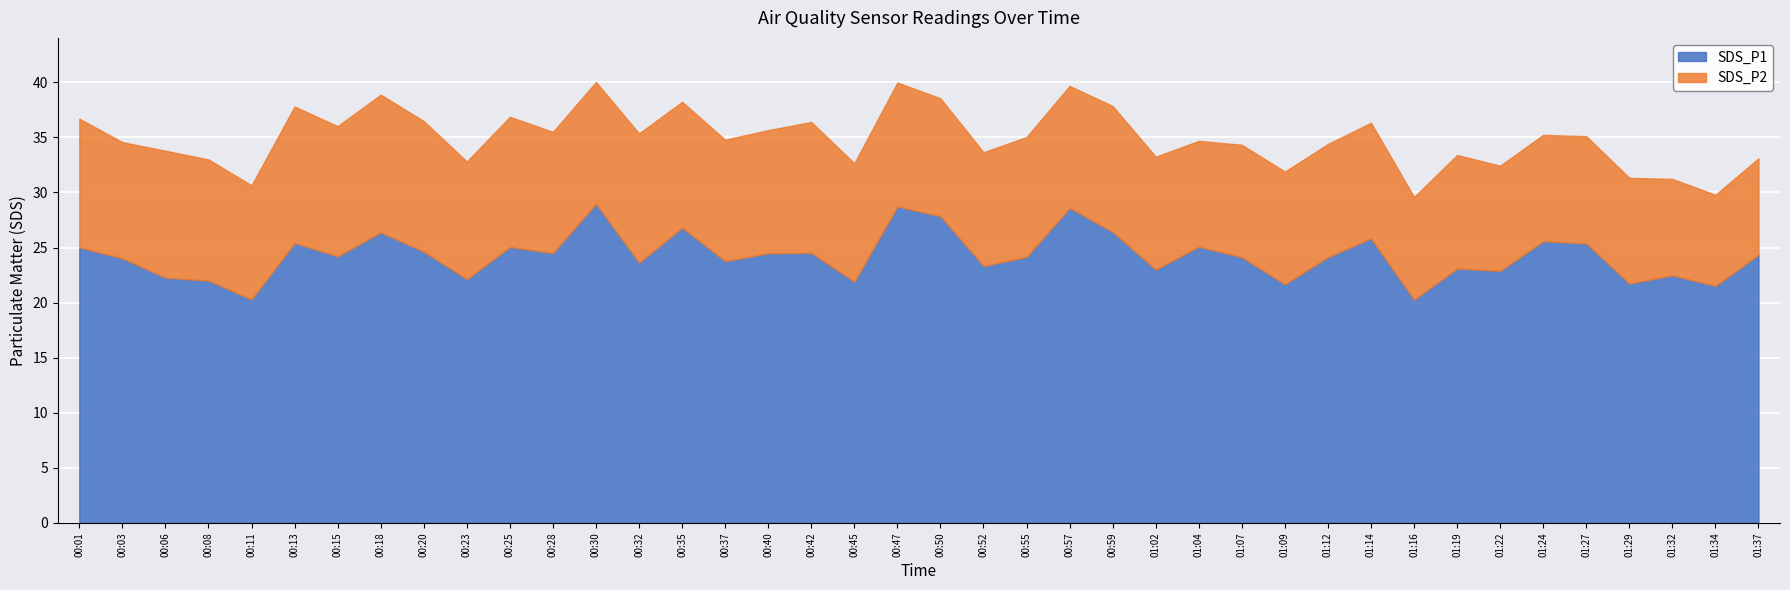

Rank the categories by SDS_P1 value from lowest to highest.

01:16, 00:11, 01:34, 01:09, 01:29, 00:45, 00:08, 00:23, 00:06, 01:32, 01:22, 01:02, 01:19, 00:52, 00:32, 00:37, 00:03, 01:07, 01:12, 00:55, 00:15, 01:37, 00:40, 00:28, 00:42, 00:20, 00:01, 00:25, 01:04, 01:27, 00:13, 01:24, 01:14, 00:18, 00:59, 00:35, 00:50, 00:57, 00:47, 00:30